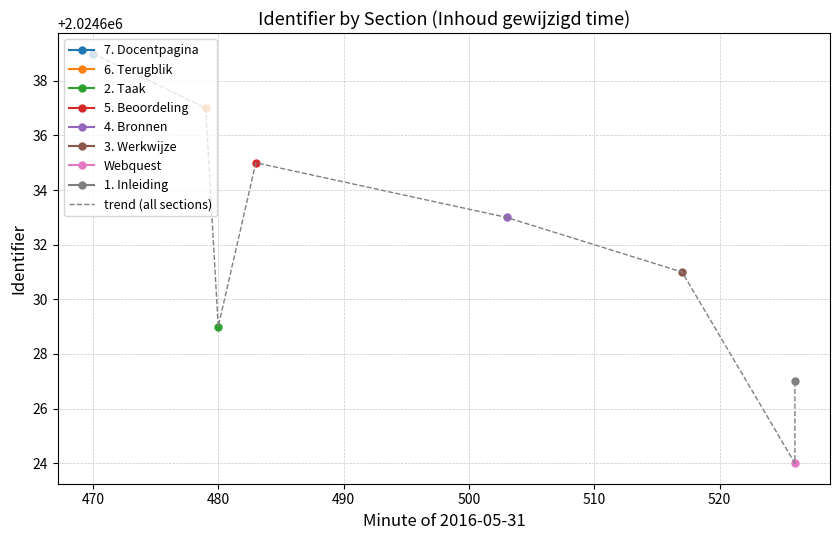

What is the smallest value displayed?

2024624